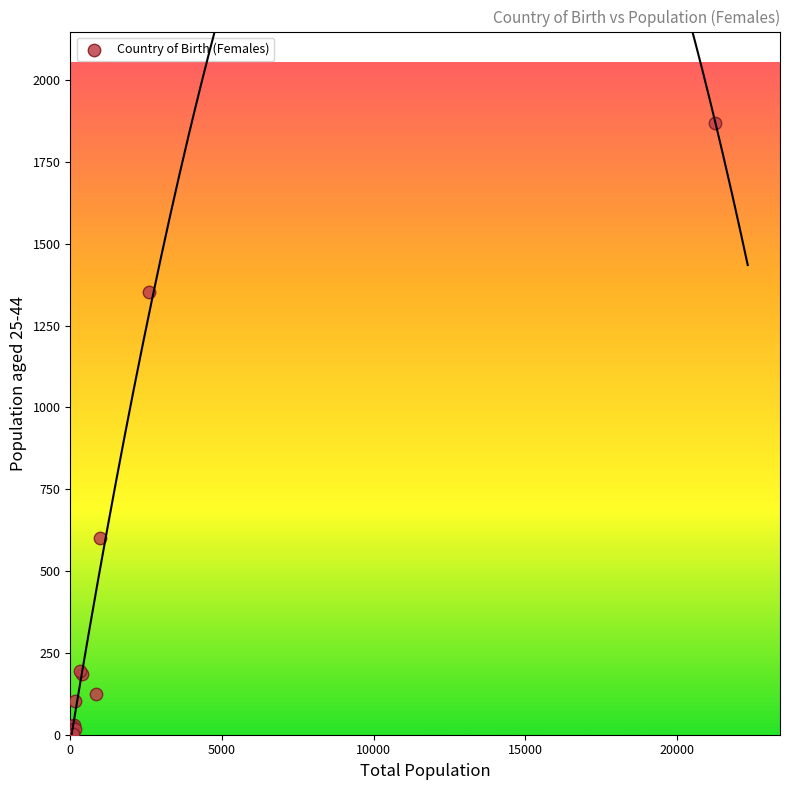

What Y value in the scatter plot is closest to 935?

600